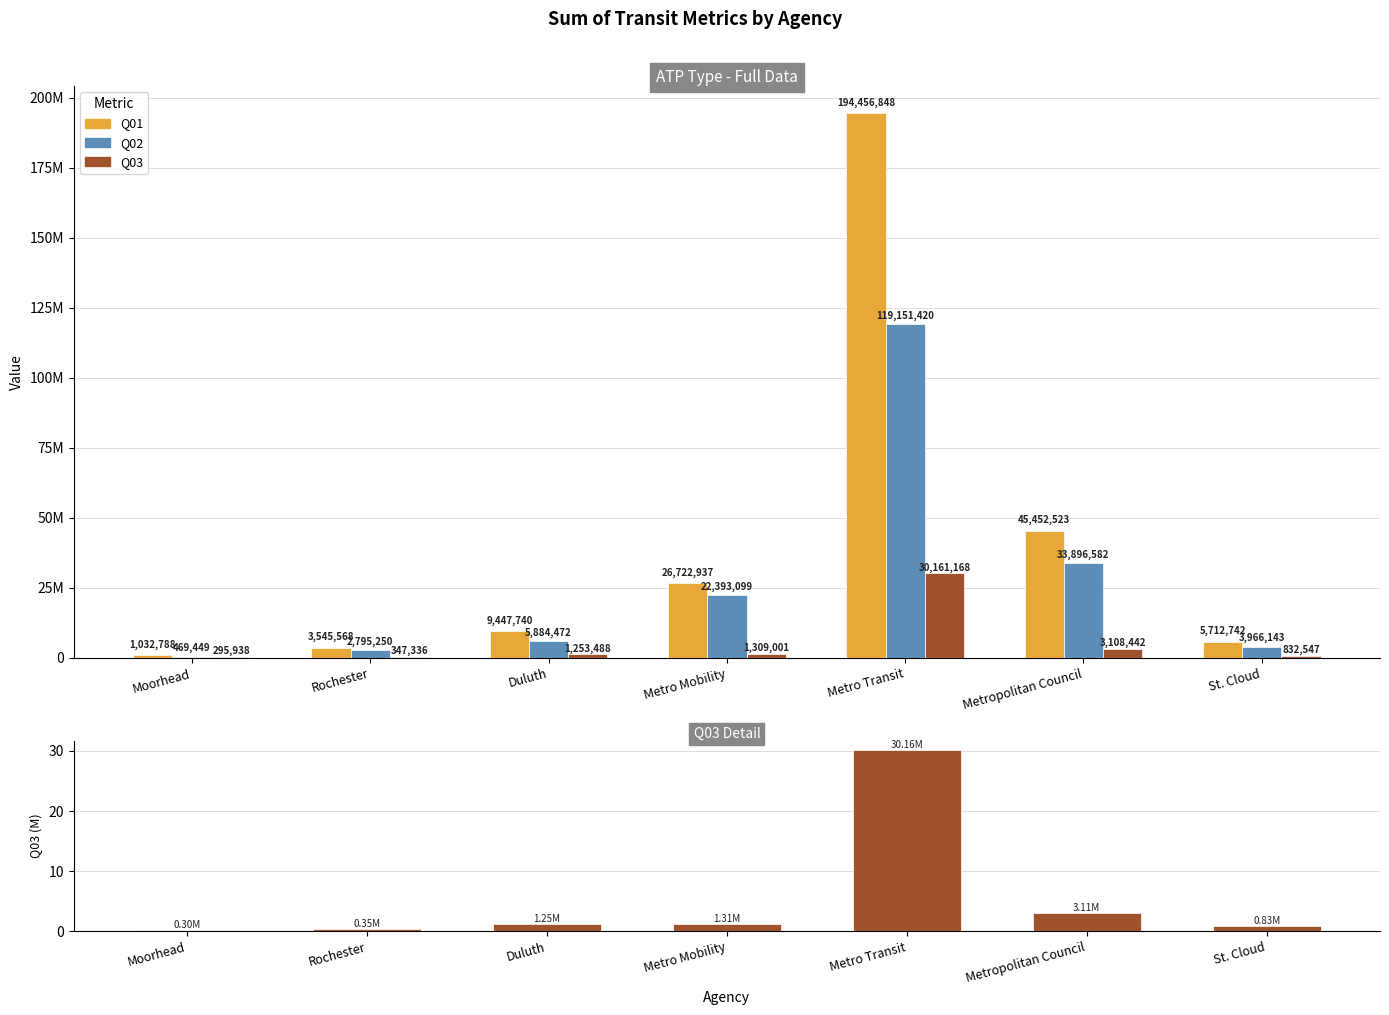

Which series changed the most between Rochester and Metro Mobility?

Q01